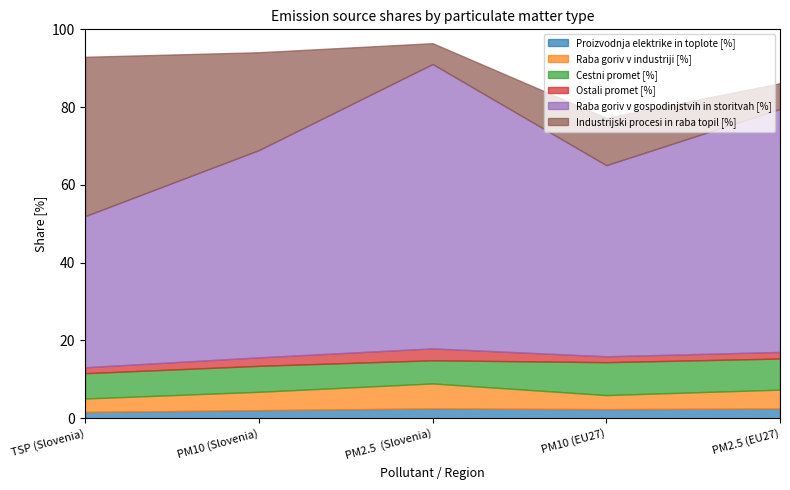

Does the chart have visible grid lines?

No